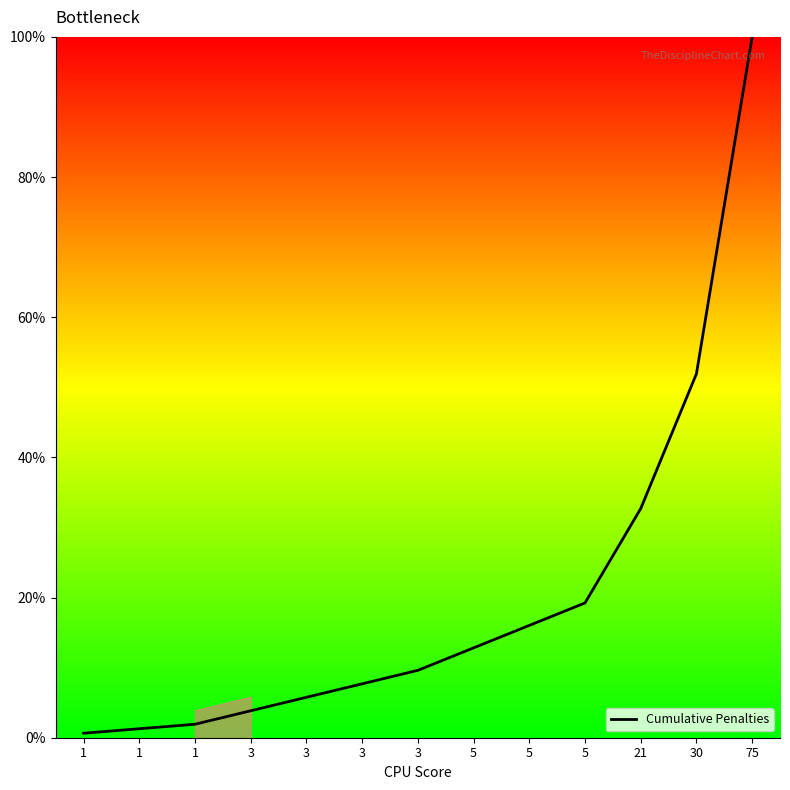

Rank the categories by value from lowest to highest.

1, 1, 1, 3, 3, 3, 3, 5, 5, 5, 21, 30, 75